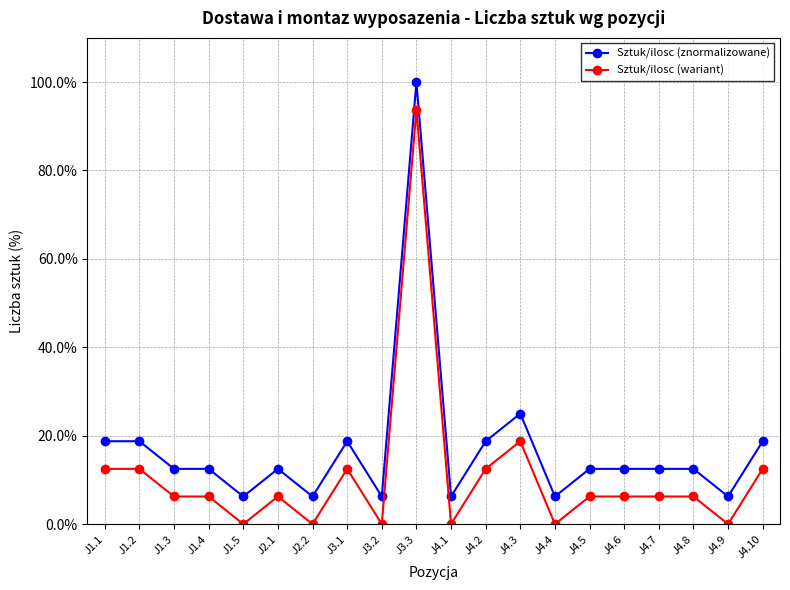

True or false: Sztuk/ilosc (wariant) has more than 1 points higher than both neighbors.

True